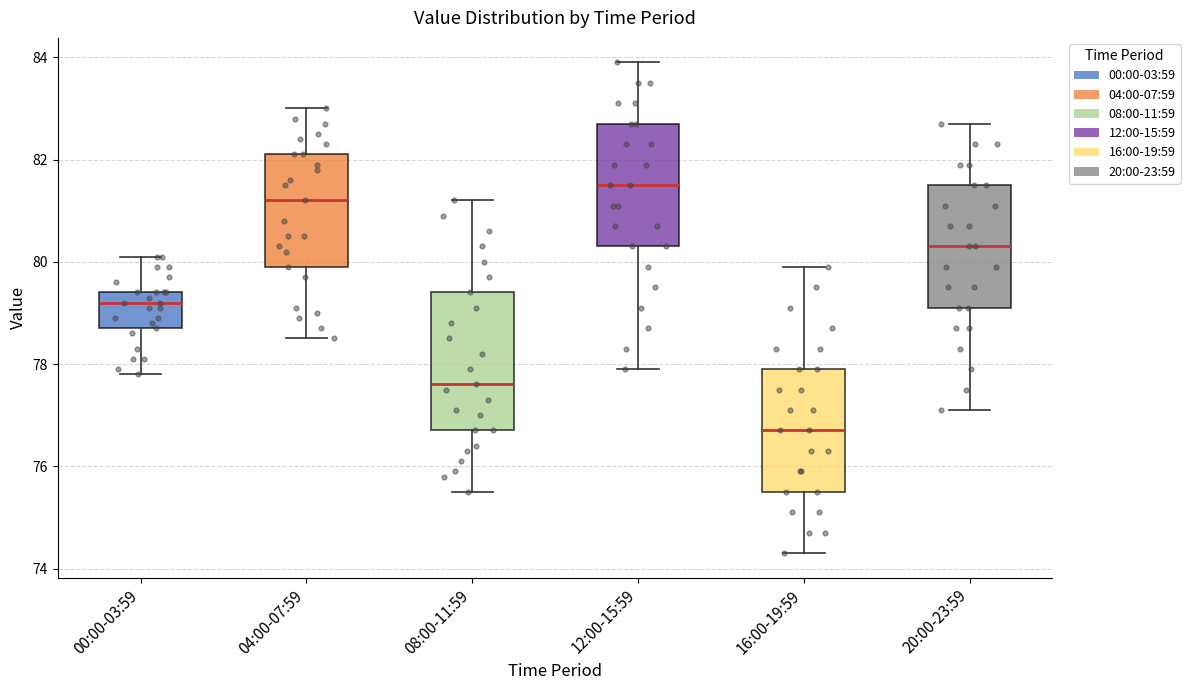

Comparing the boxes themselves (not the whiskers), which one is the tallest?

08:00-11:59